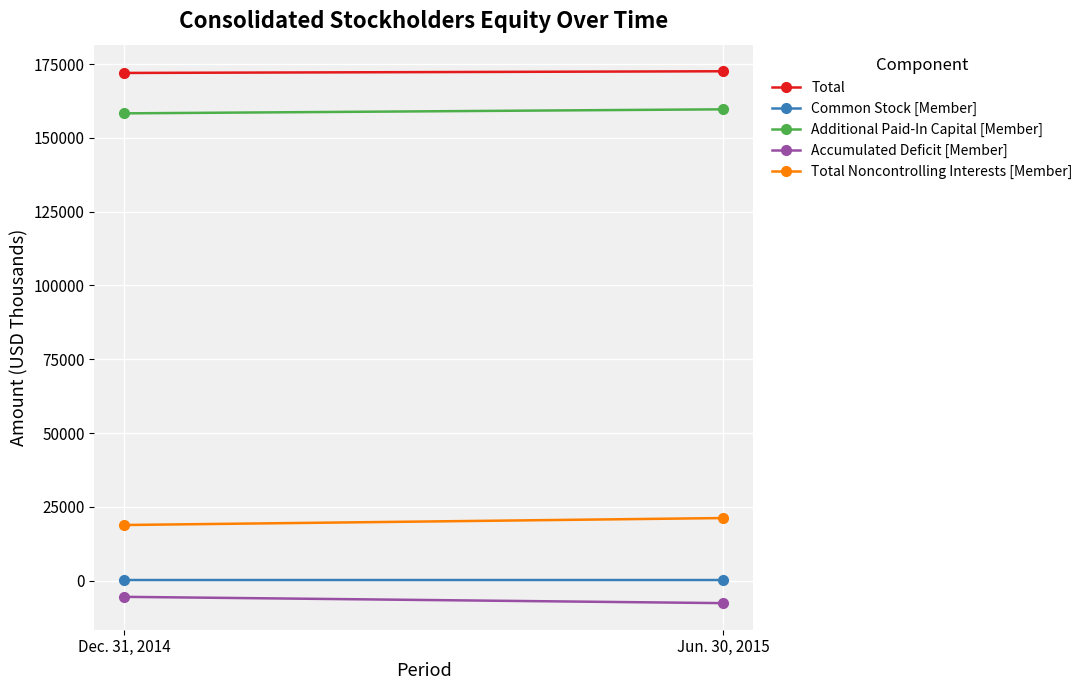

Where is Additional Paid-In Capital [Member] nearest to the value 159013?

Dec. 31, 2014